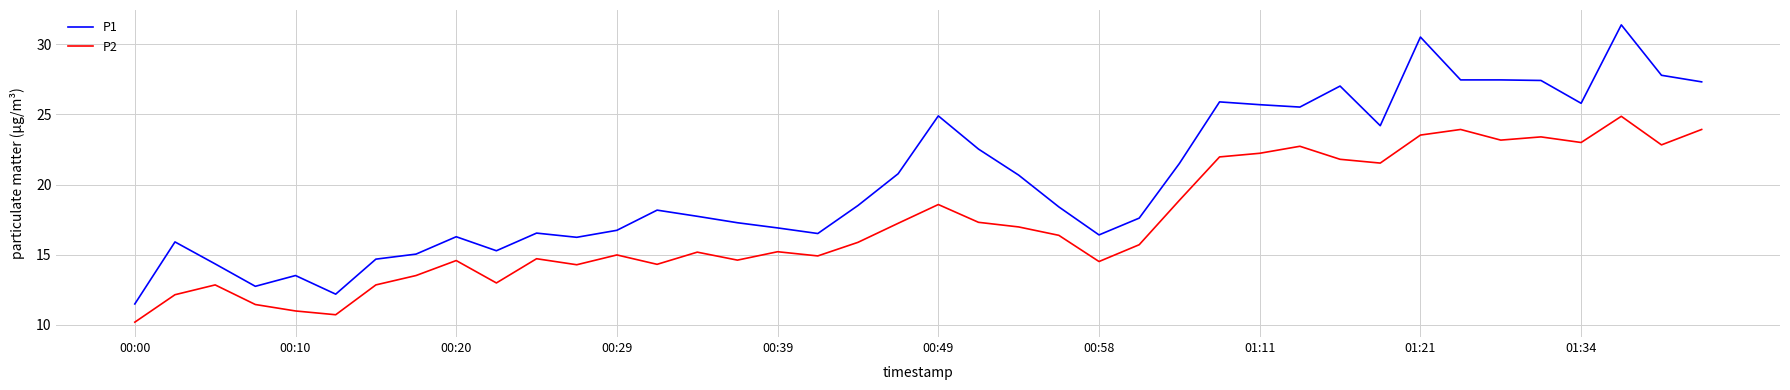

What is the highest value of the P2 series?

24.9